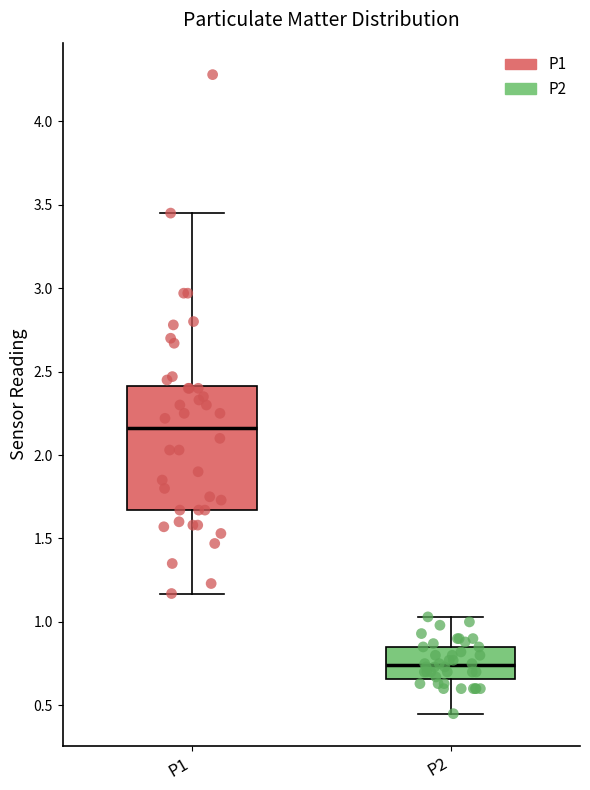

Which box is the tallest, from its lower edge to its upper edge?

P1